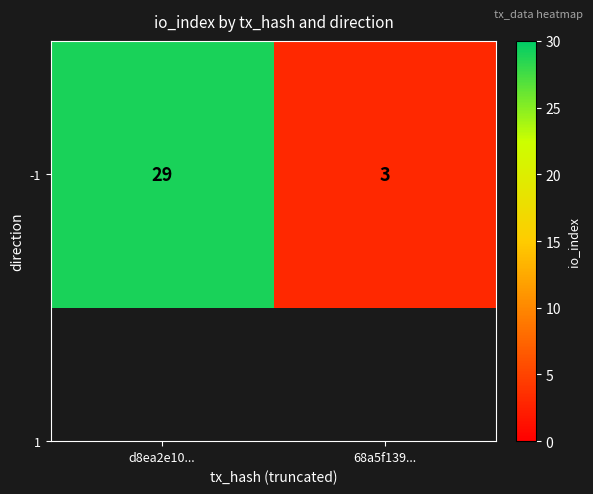

What is the maximum value shown in the chart?

29